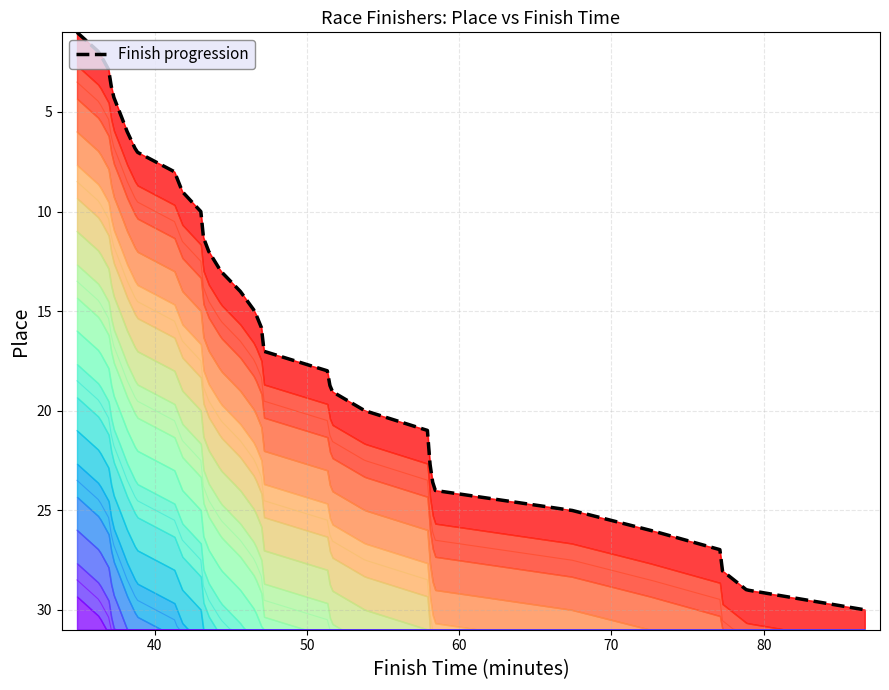

Which has a higher value, 3 or 24?

24